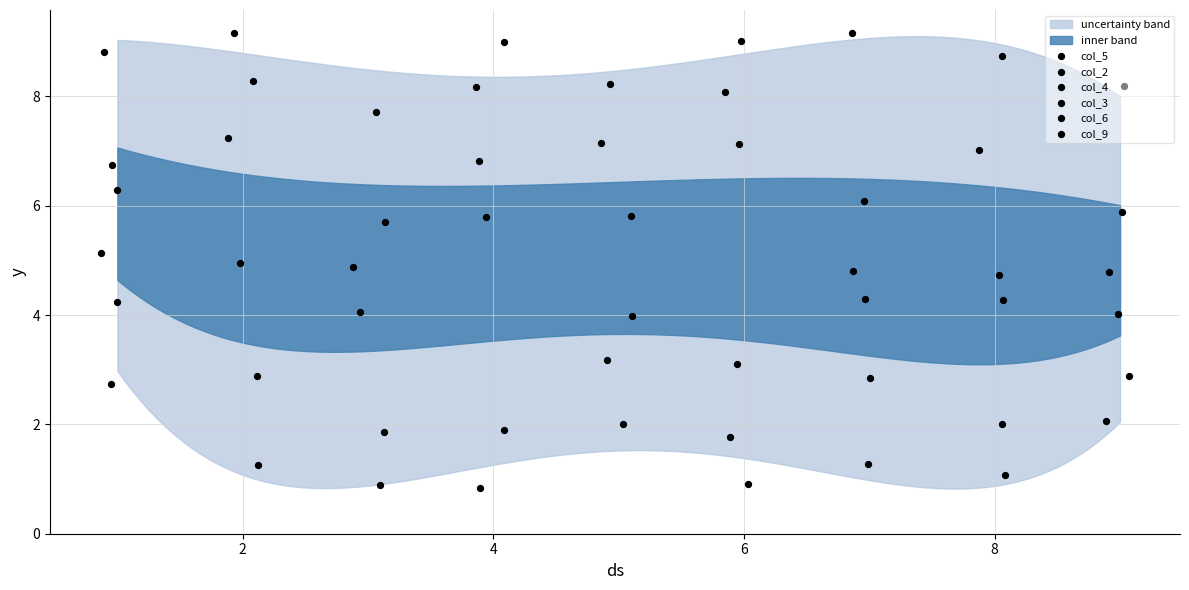

Which series has the widest spread of Y values?

col_3